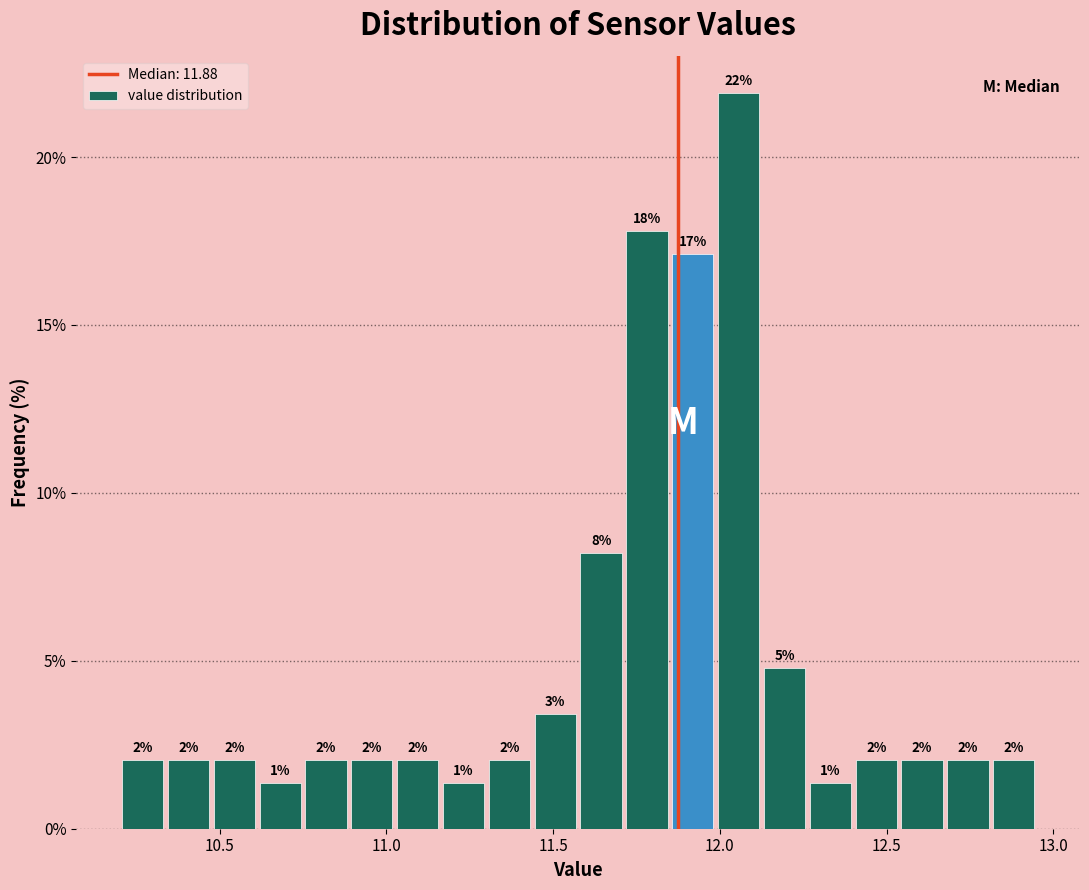

Read against the x-axis, roughly where is the centre of the tallest bar?

12.05